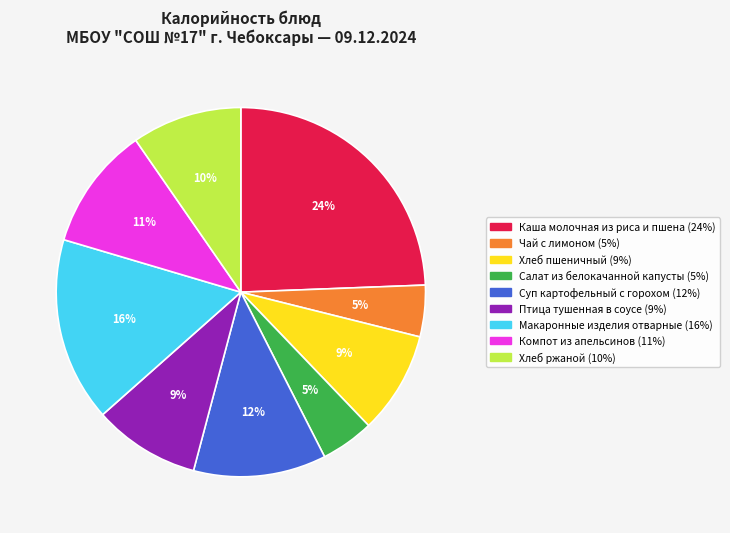

Is the sum of Хлеб ржаной and Компот из апельсинов greater than half?

No